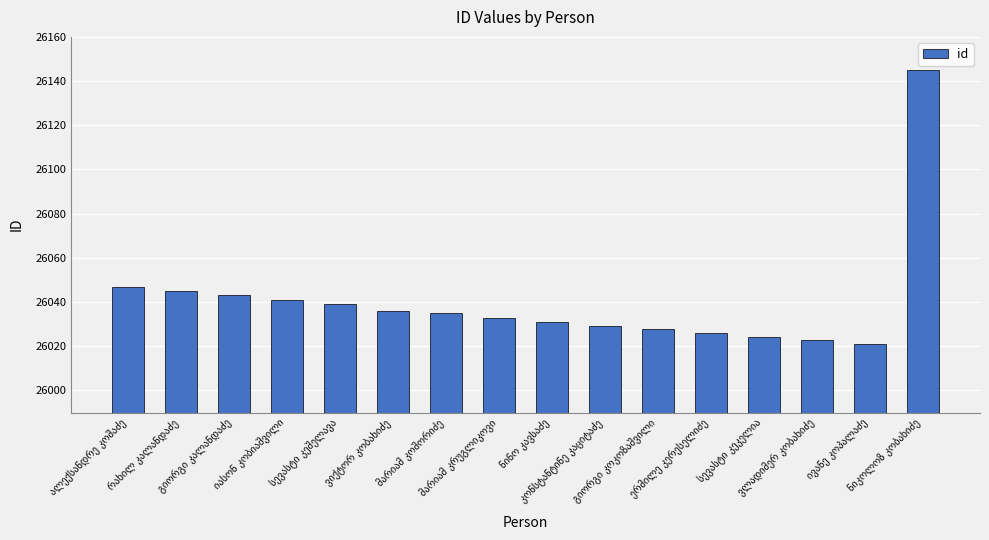

What is the greatest value displayed?

26145